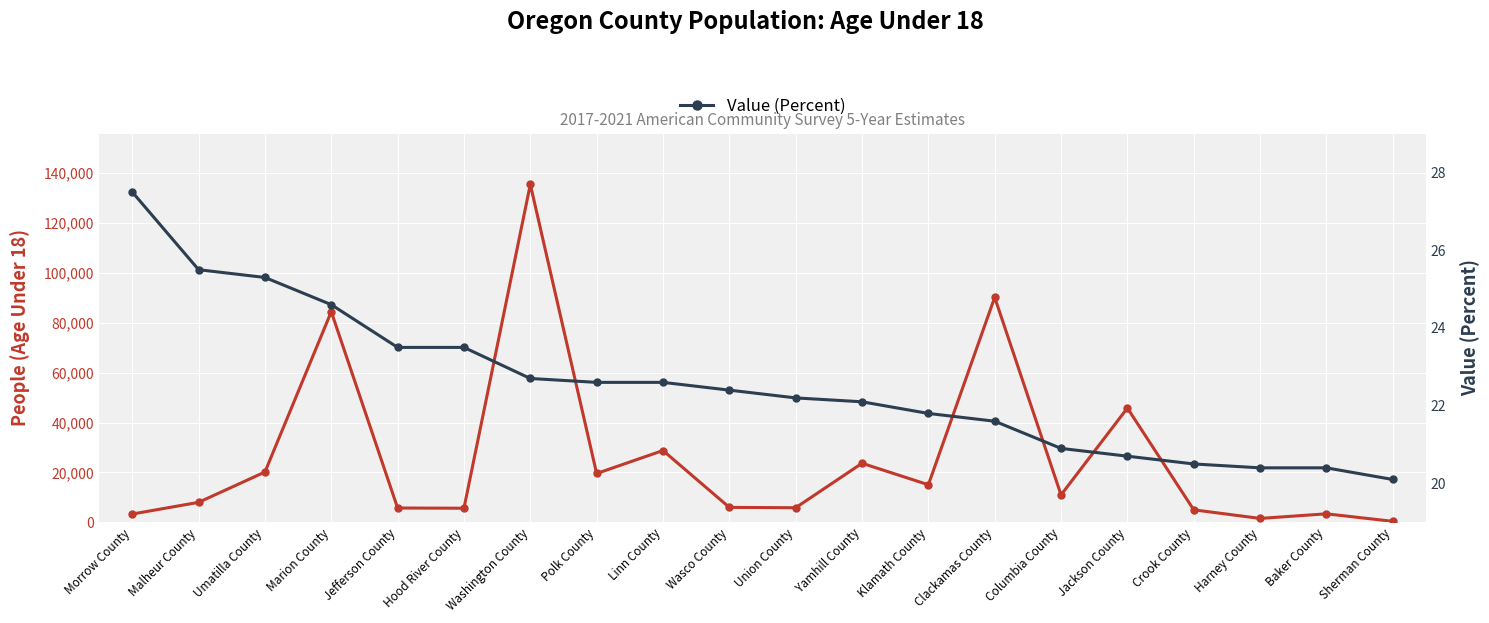

True or false: Value (Percent) has a value of 38.9 at Umatilla County.

False